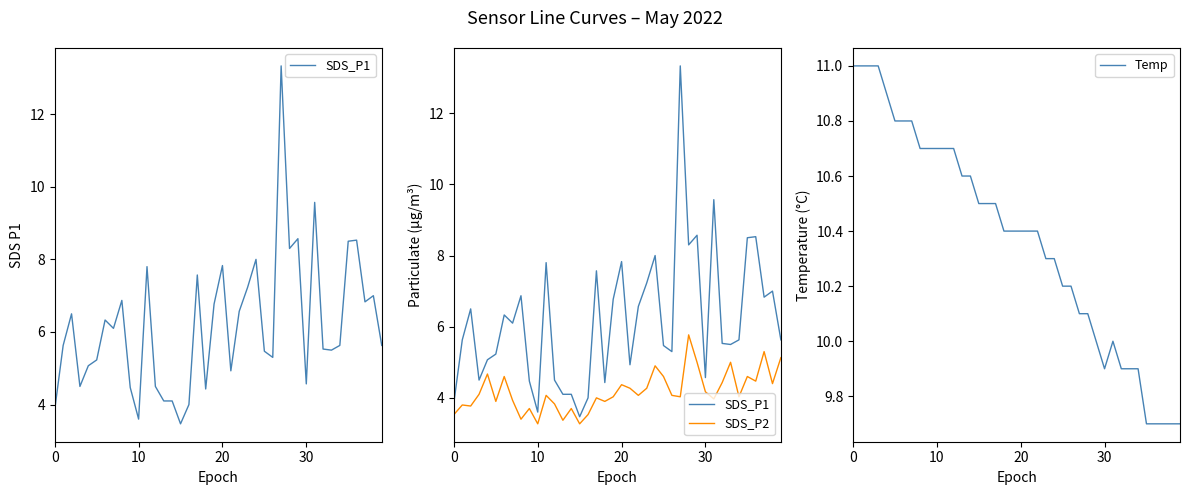

What is the spread (max minus min) of values at 25?

5.6